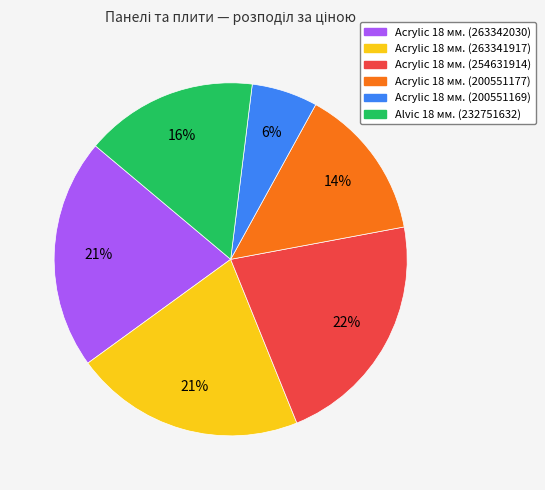

Count the number of slices in the pie.

6